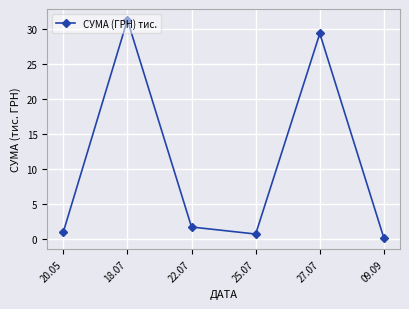

Reading left to right, what are all the values shown in this chart?

20.05=1.0	18.07=31.4	22.07=1.7	25.07=0.7	27.07=29.4	09.09=0.1